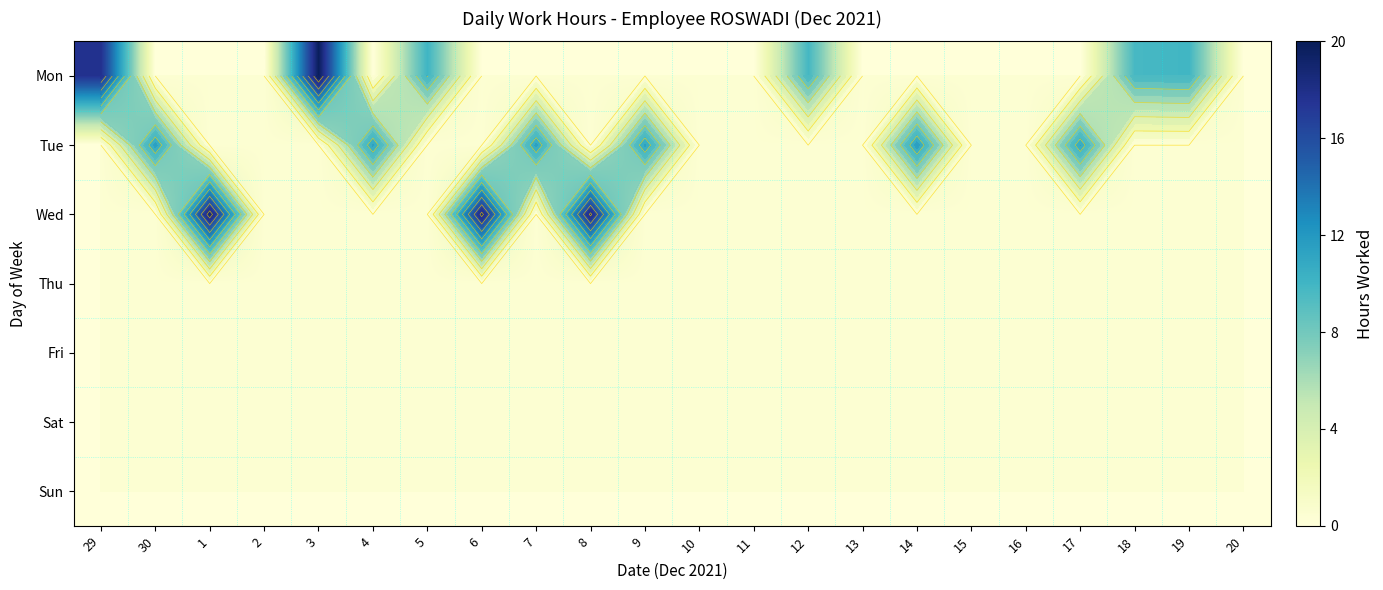

At 5, list the series in order from largest to smallest.

Mon, Tue, Wed, Thu, Fri, Sat, Sun